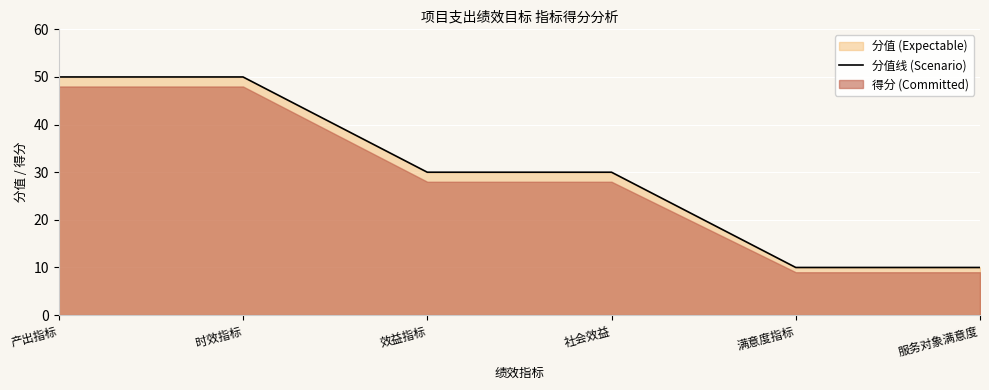

What is the maximum value shown in the chart?

50